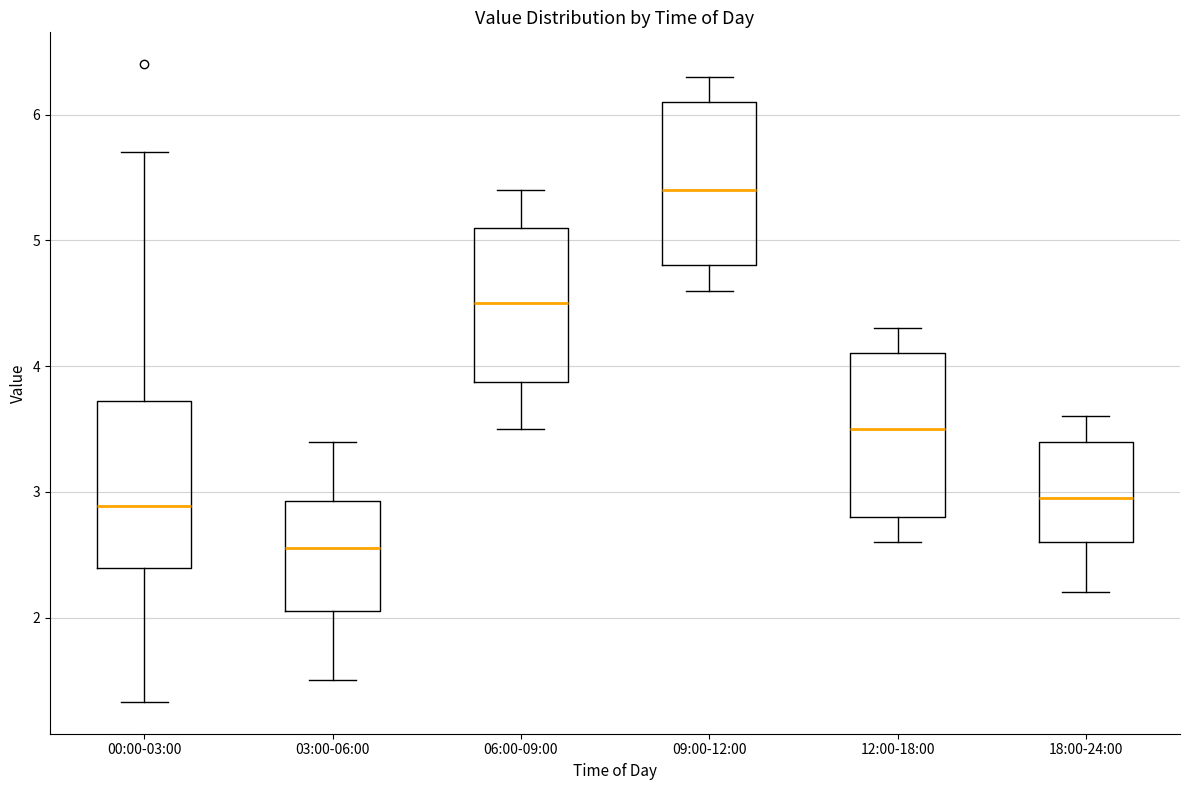

Reading left to right, read every box against the y-axis: the position of its median line, the range the box covers, and the ends of its whiskers. The values are not printed on the chart, so give them approximately, as read against the axis.

00:00-03:00: median 2.9, box 2.4 to 3.7, whiskers 1.3 to 5.7
03:00-06:00: median 2.6, box 2.1 to 2.9, whiskers 1.5 to 3.4
06:00-09:00: median 4.5, box 3.9 to 5.1, whiskers 3.5 to 5.4
09:00-12:00: median 5.4, box 4.8 to 6.1, whiskers 4.6 to 6.3
12:00-18:00: median 3.5, box 2.8 to 4.1, whiskers 2.6 to 4.3
18:00-24:00: median 3.0, box 2.6 to 3.4, whiskers 2.2 to 3.6